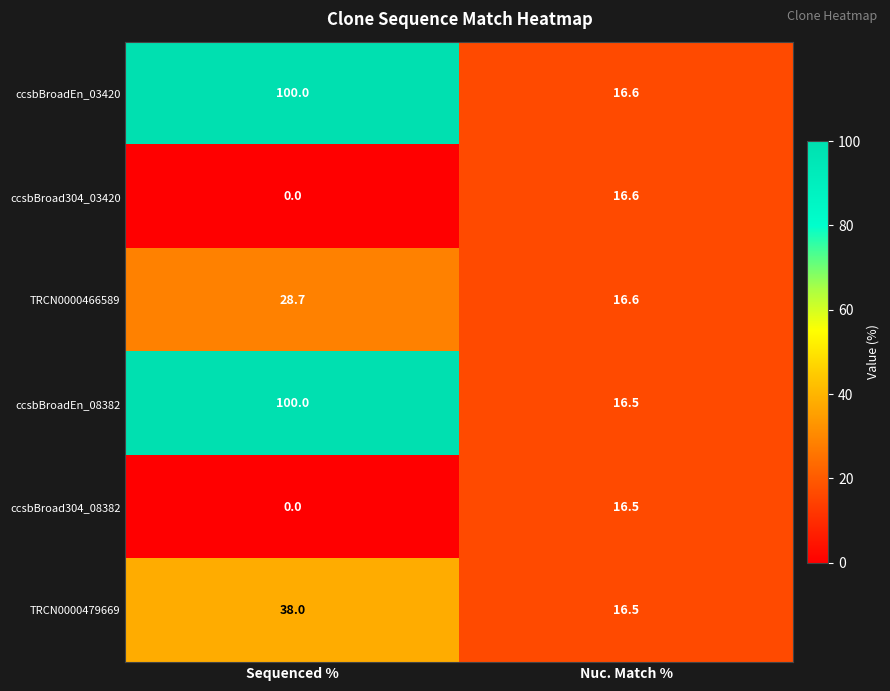

Which series has the widest spread of values?

ccsbBroadEn_08382